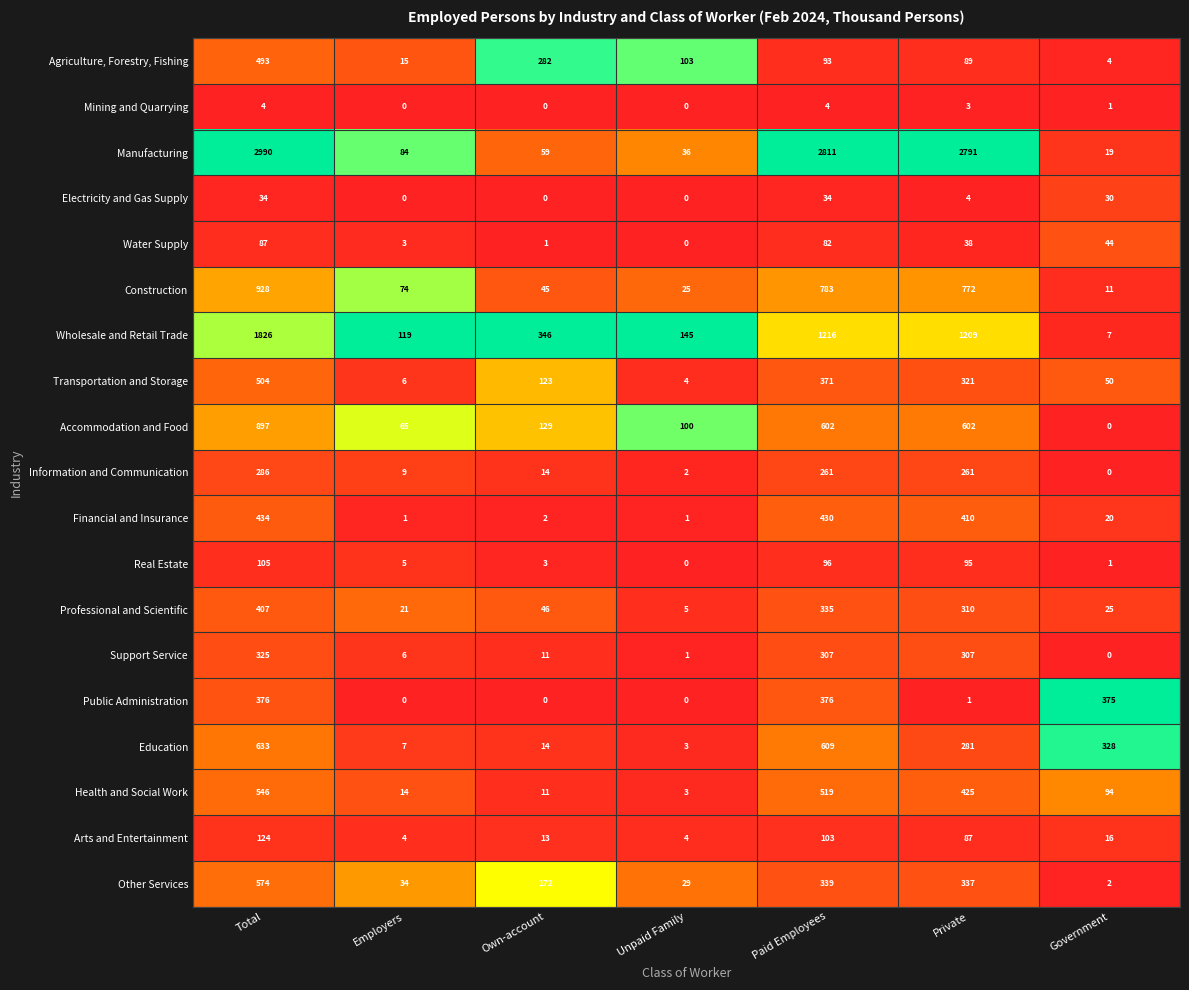

Which label corresponds to the largest value in the chart?

Total